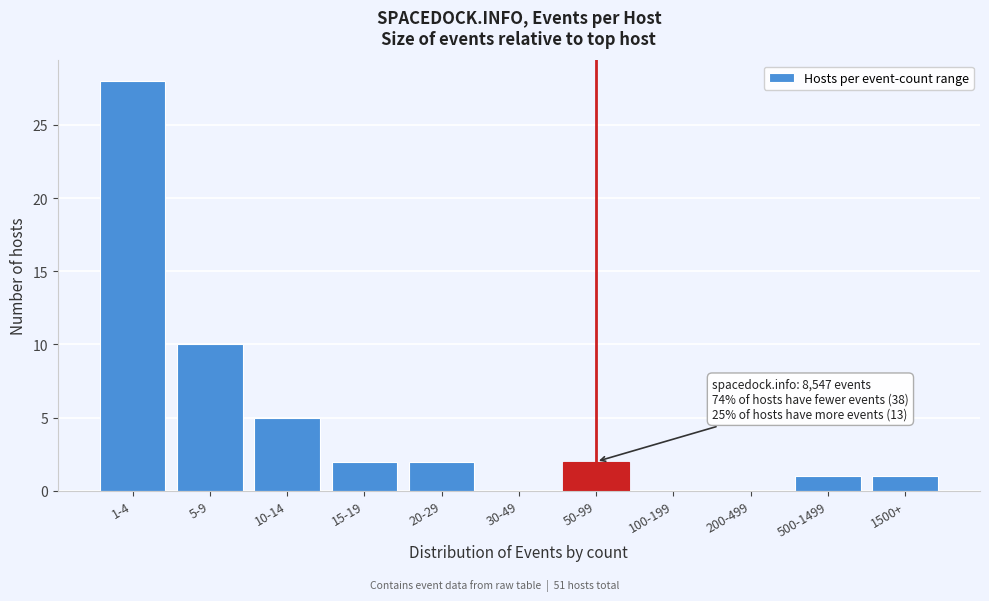

Reading left to right, list all the values displayed in this chart.

1-4=28	5-9=10	10-14=5	15-19=2	20-29=2	30-49=0	50-99=2	100-199=0	200-499=0	500-1499=1	1500+=1